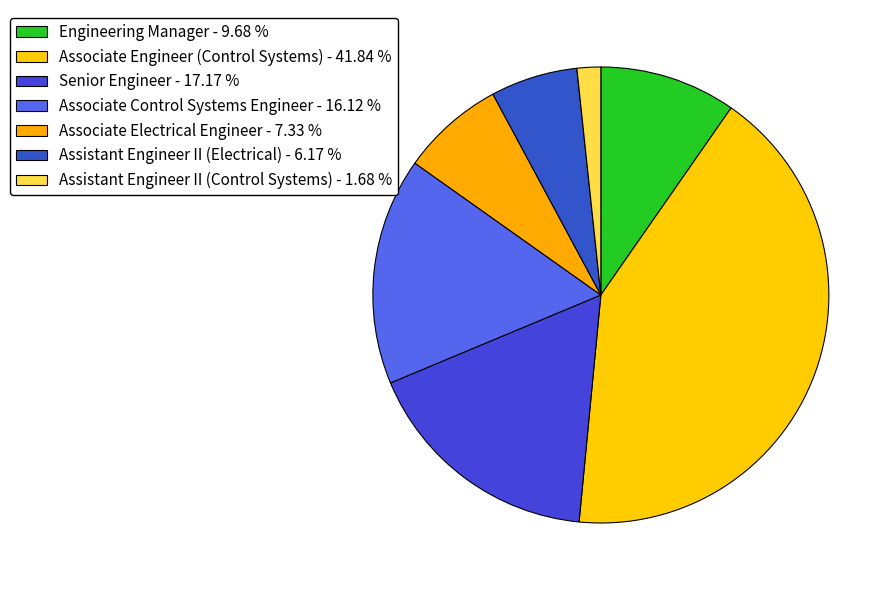

Between Associate Control Systems Engineer and Engineering Manager, which is larger?

Associate Control Systems Engineer